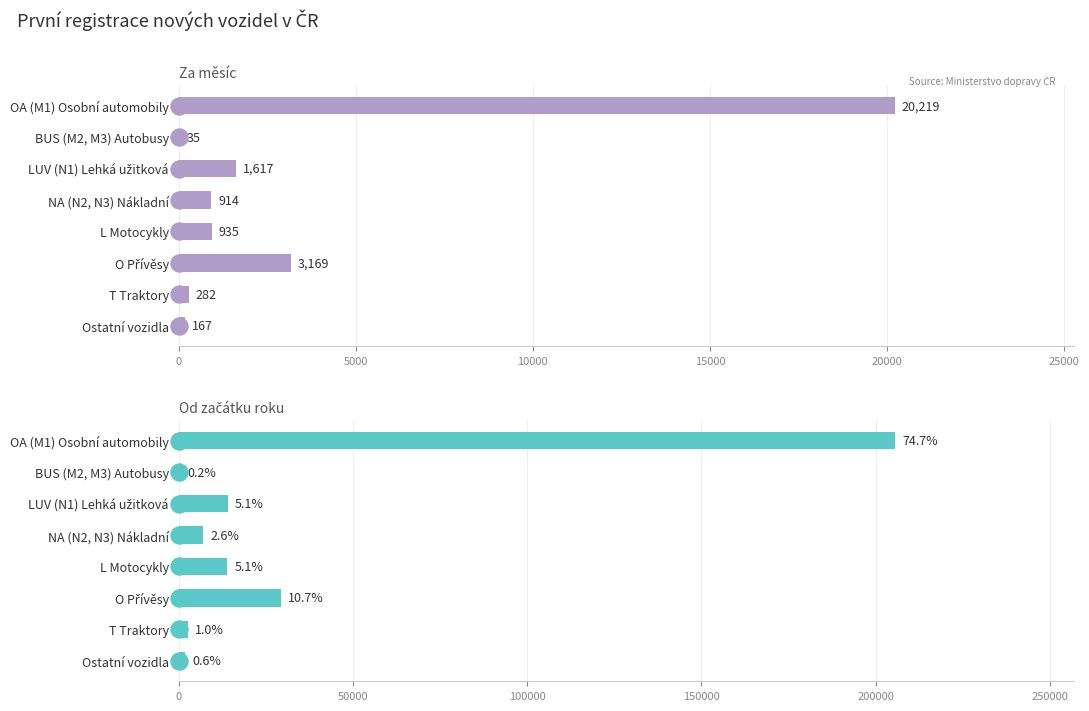

Which series has the largest Y range (max minus min)?

Od začátku roku